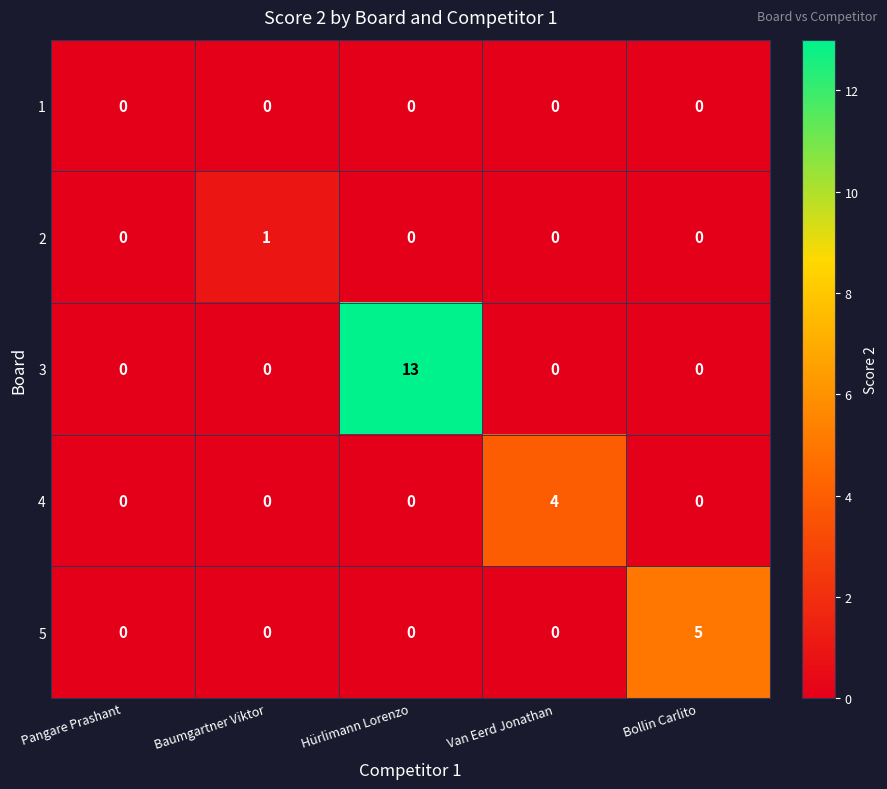

List the series in order of their peak value, highest first.

3, 5, 4, 2, 1